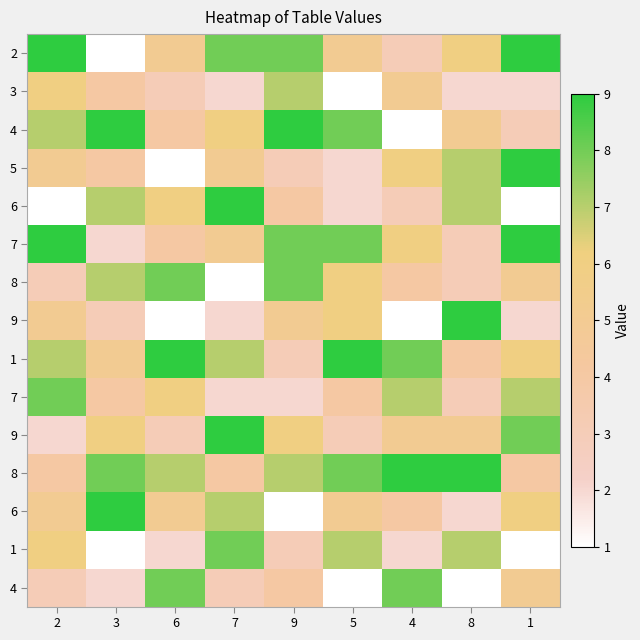

Between 2 and 7, which is larger?

2